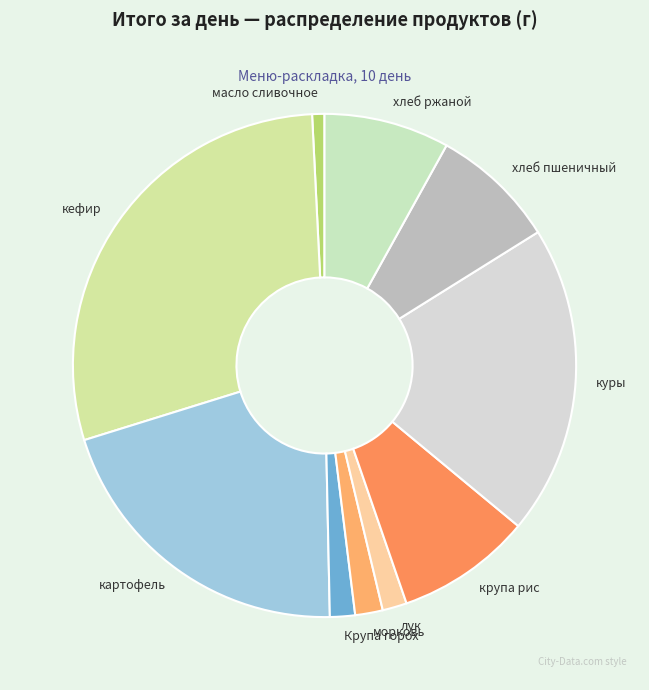

Which slice is the smallest?

масло сливочное